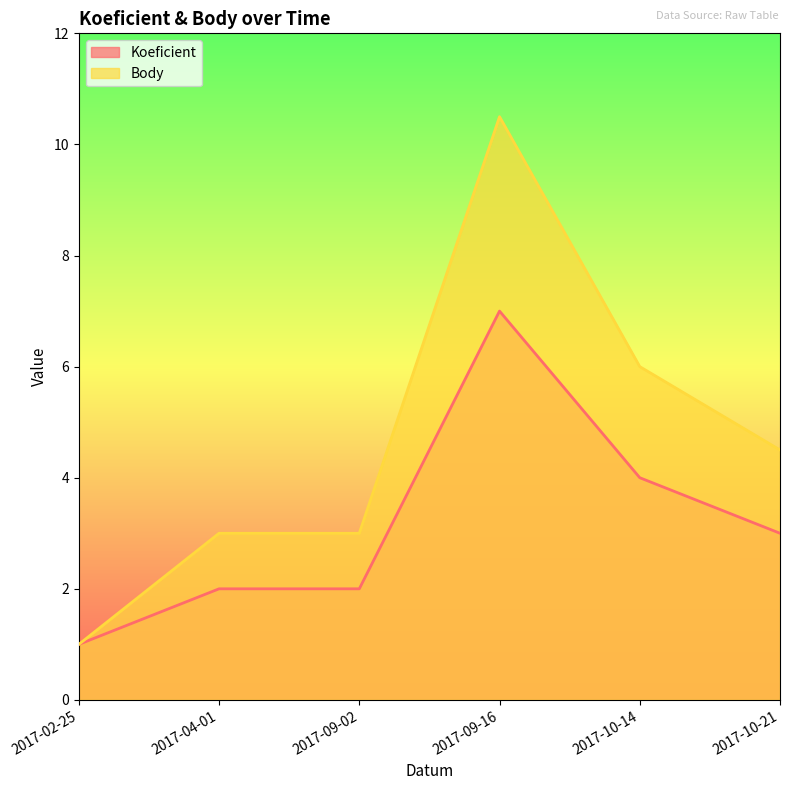

Which series has the widest spread of values?

Body